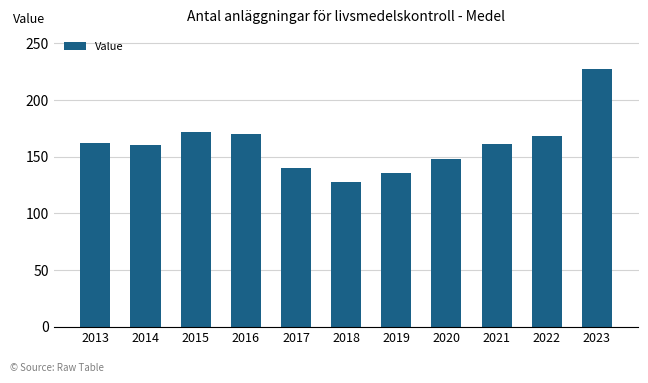

Is it true that the value at 2019 is 238.9?

False